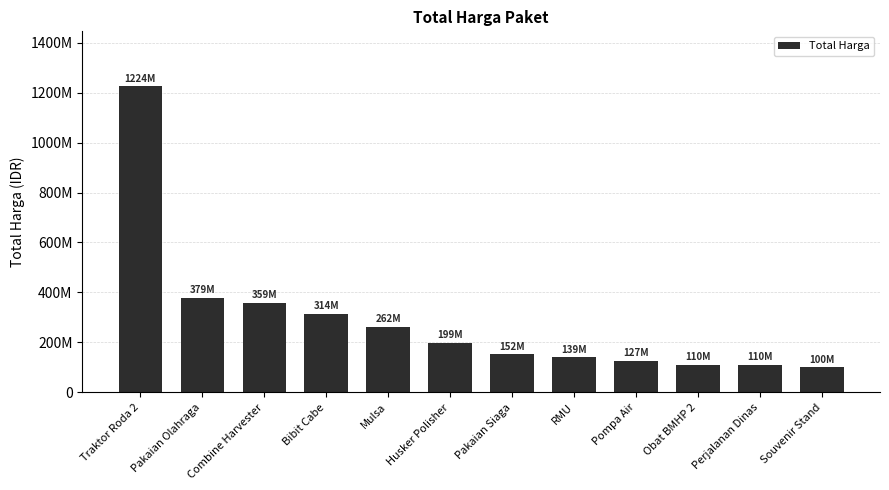

What is the change in value from Pakaian Olahraga to Pakaian Siaga?

-226598000